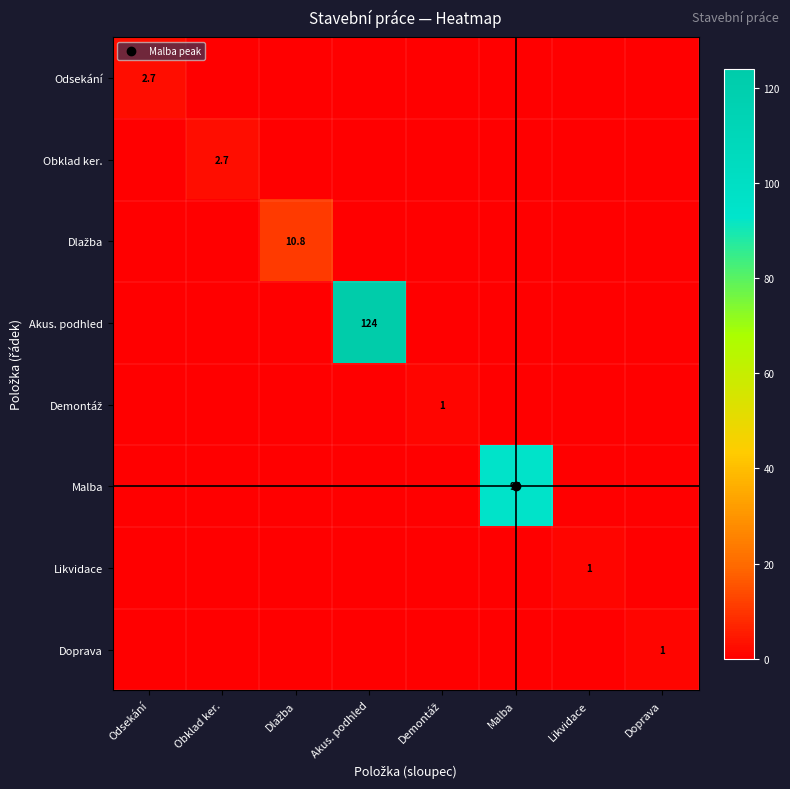

At Odsekání, list the series in order from smallest to largest.

Obklad ker., Dlažba, Akus. podhled, Demontáž, Malba, Likvidace, Doprava, Odsekání